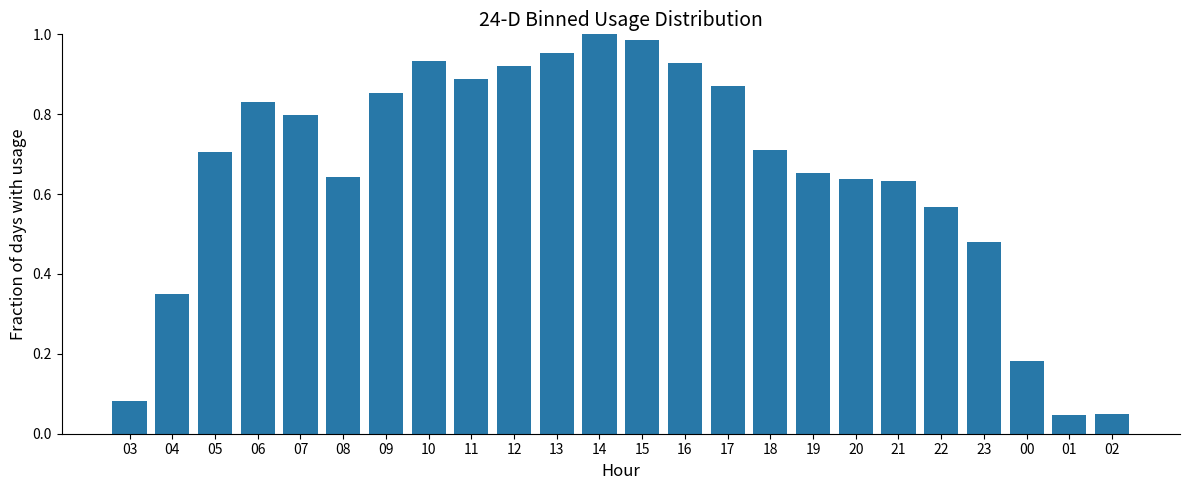

Between 02 and 05, which is larger?

05